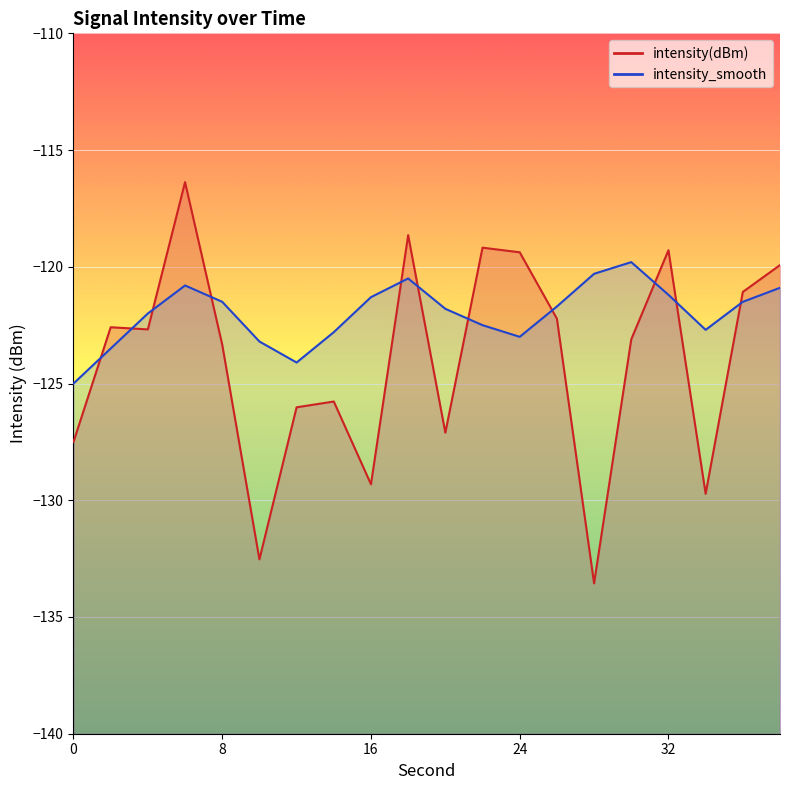

Where is intensity_smooth nearest to the value -122?

4